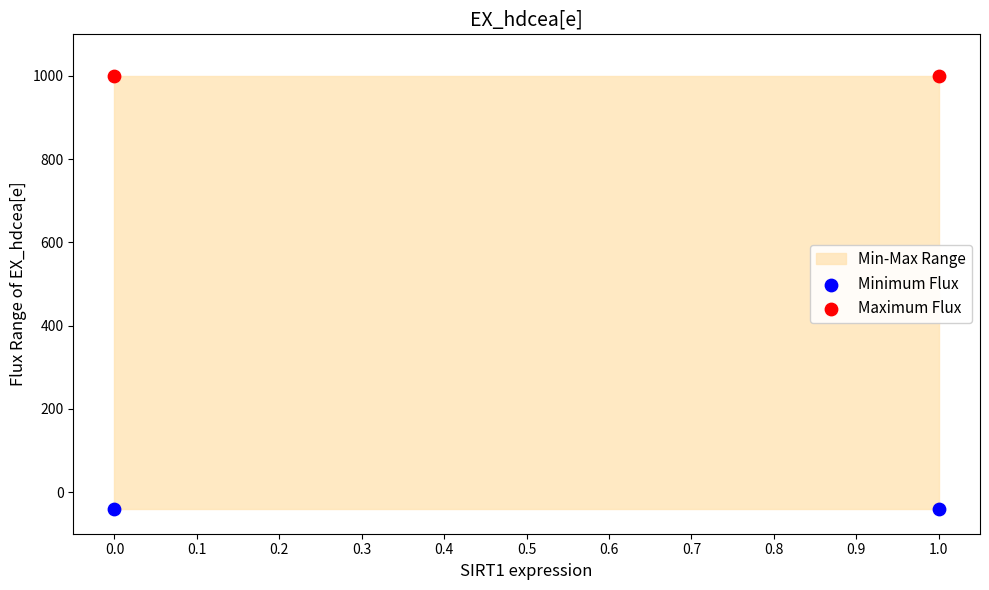

Which series reaches the maximum Y coordinate?

Maximum Flux